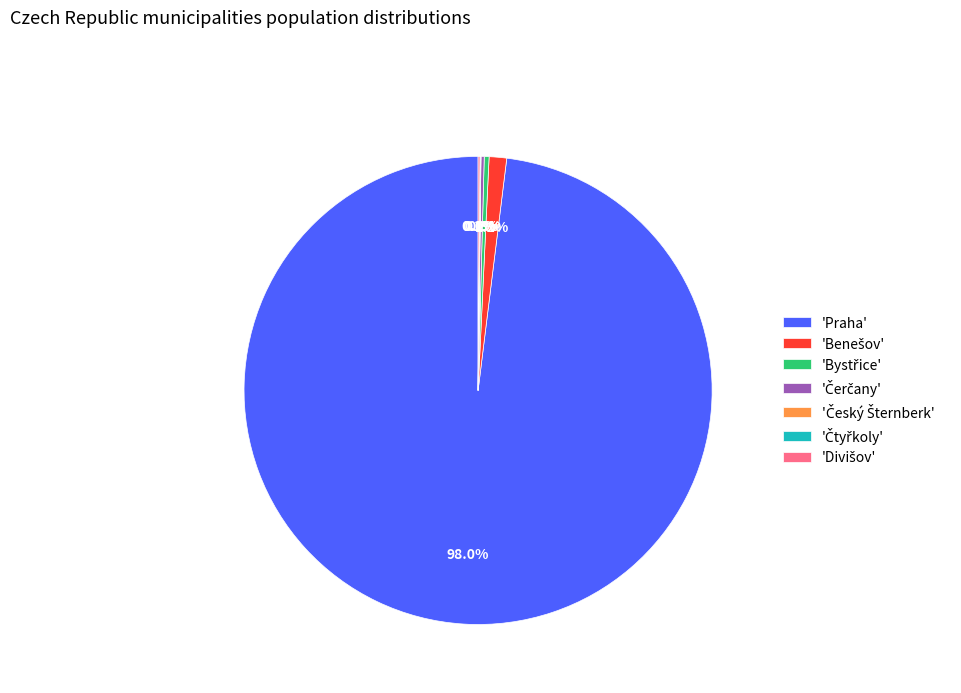

Which category has the biggest portion of the pie?

'Praha'